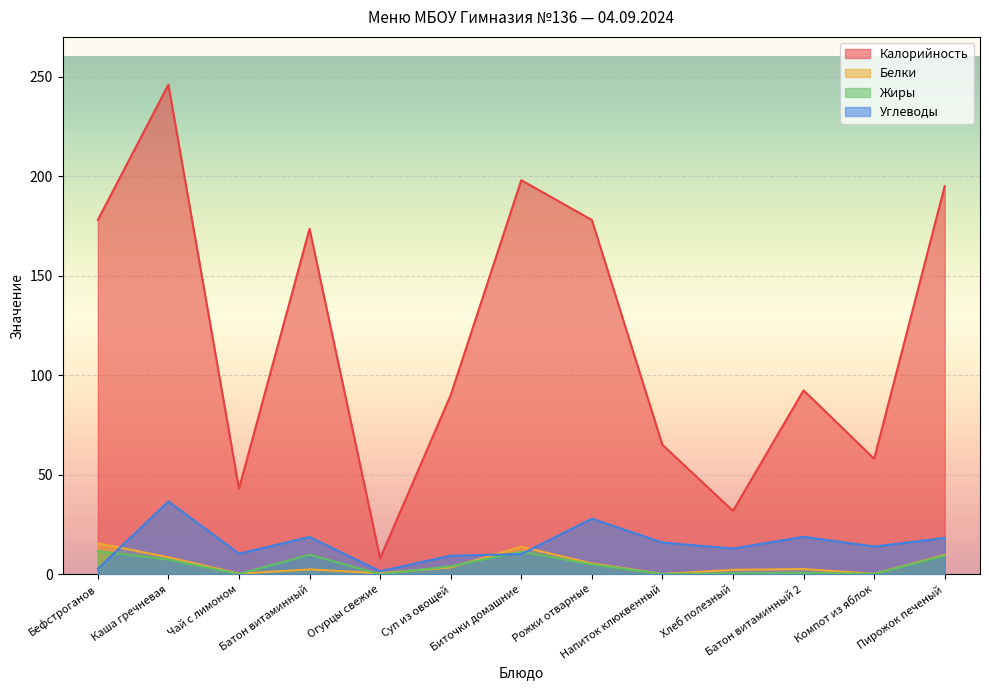

Reading left to right, list all the values displayed in this chart.

Калорийность: 178.0	246.0	43.0	173.6	8.0	90.0	198.0	178.0	65.0	31.8	92.4	58.0	195.0
Белки: 15.6	8.5	0.3	2.4	0.5	3.4	13.8	5.4	0.1	2.2	2.6	0.2	9.7
Жиры: 11.6	7.3	0.1	9.8	0.0	4.0	11.3	4.9	0.1	0.4	0.6	0.2	9.3
Углеводы: 2.7	36.6	10.3	18.7	1.5	9.3	10.1	27.9	15.9	12.9	18.8	13.9	18.2